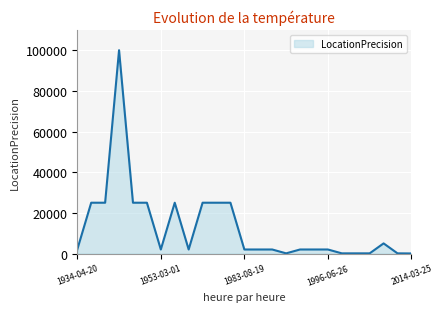

Does the chart display data point markers on the line(s)?

No